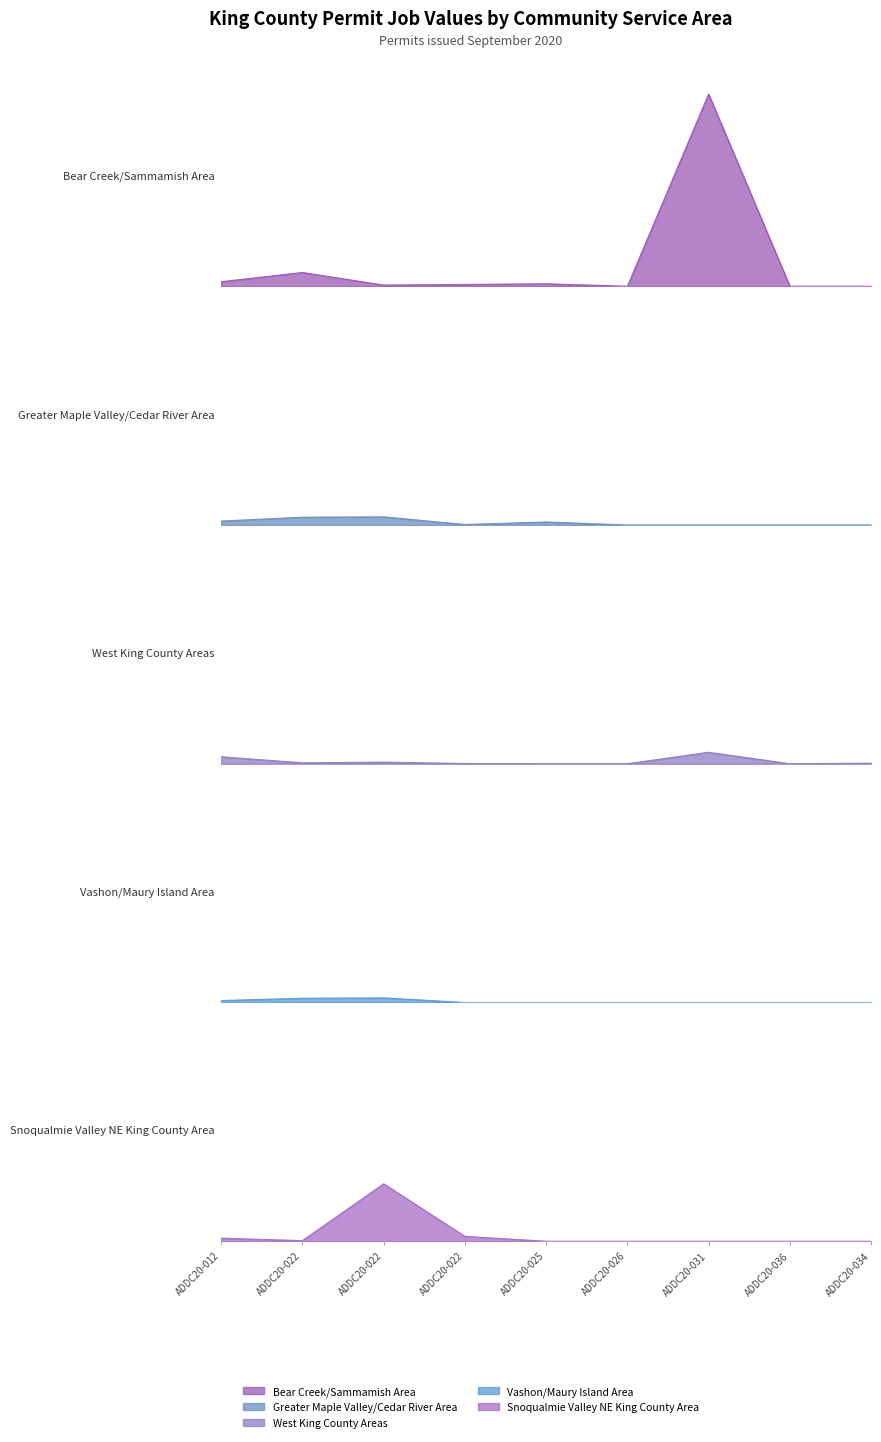

Does the chart have visible grid lines?

No